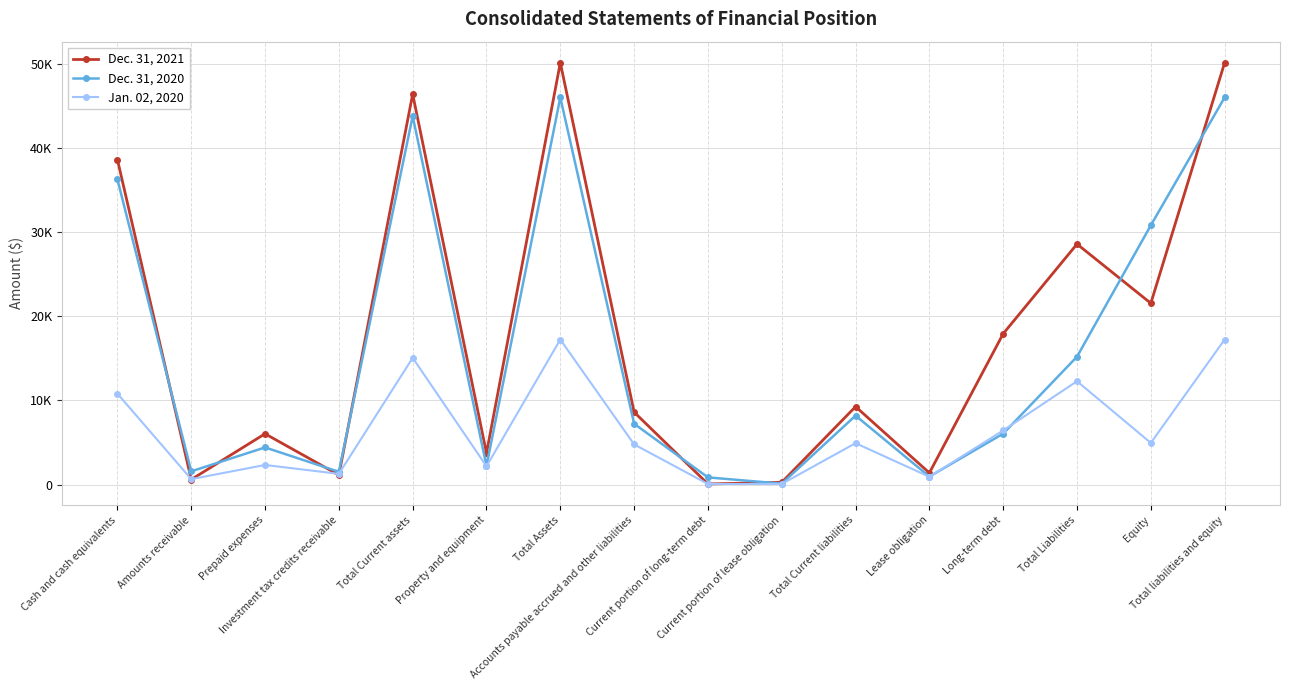

Which series has the largest total across all categories?

Dec. 31, 2021